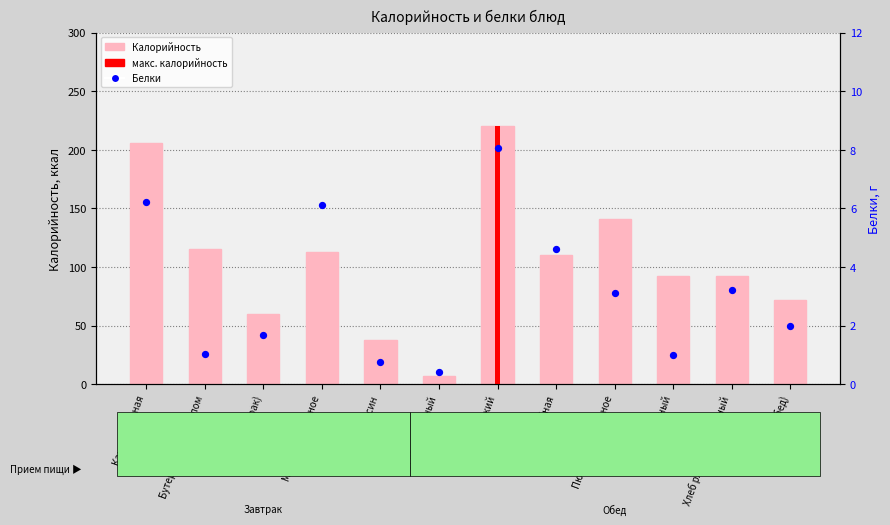

At how many categories does at least one series exceed 132?

3